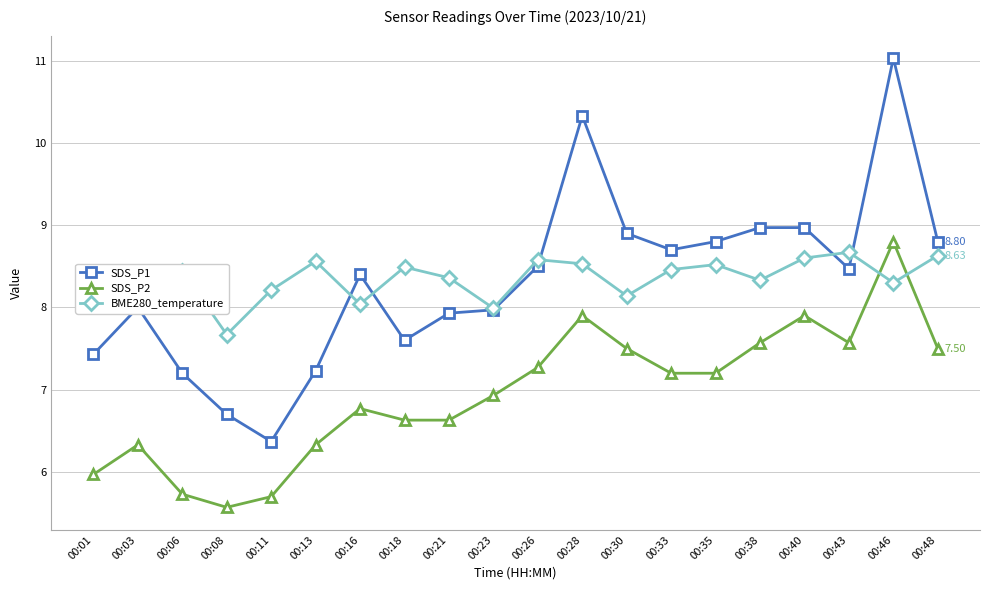

Which series has the largest range (max minus min)?

SDS_P1